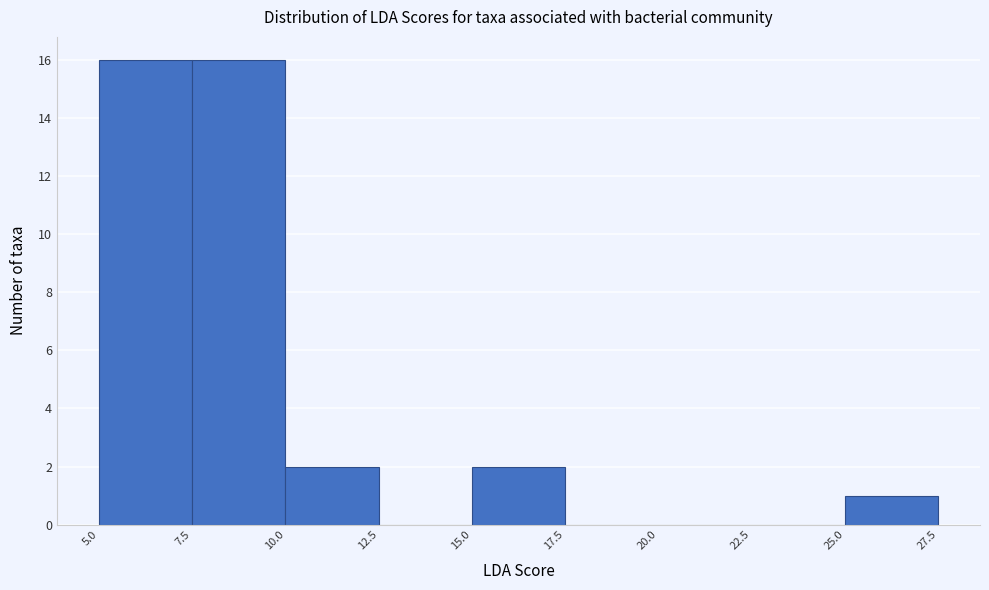

Reading left to right, transcribe this chart: for each bar, give the range it covers on the x-axis and its height. The values are not printed on the chart, so give them approximately, as read against the axis.

5.0 to 7.5: 16
7.5 to 10.0: 16
10.0 to 12.5: 2
12.5 to 15.0: 0
15.0 to 17.5: 2
17.5 to 20.0: 0
20.0 to 22.5: 0
22.5 to 25.0: 0
25.0 to 27.5: 1